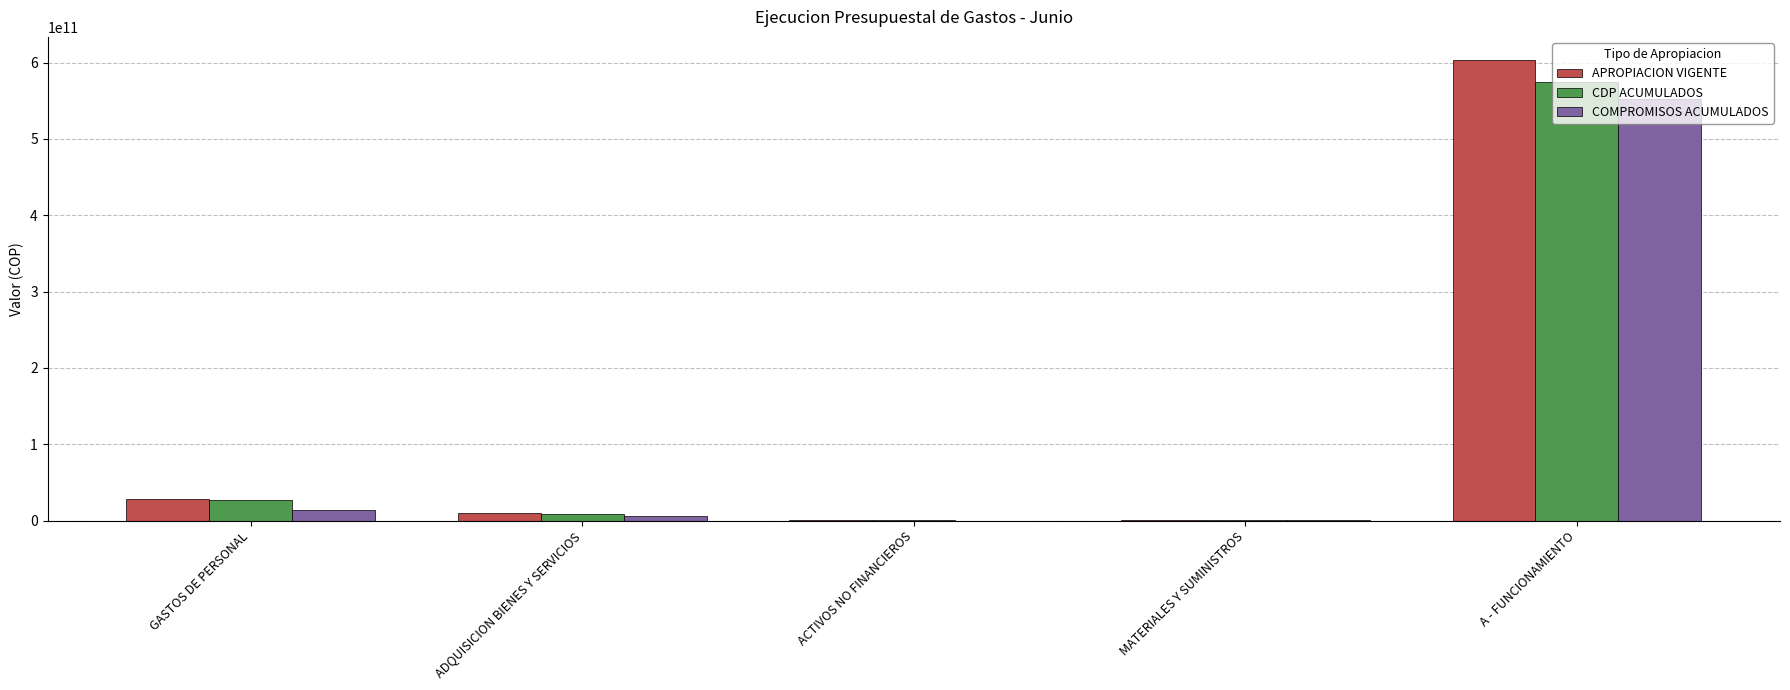

How many data points in COMPROMISOS ACUMULADOS are above 6434198479?

3